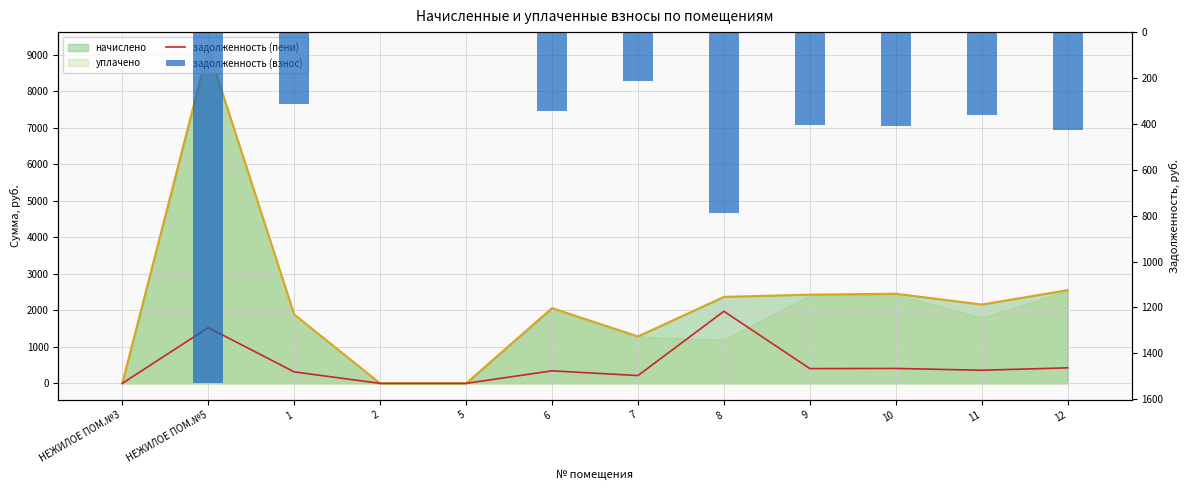

Where does the задолженность (взнос) series first go above 360?

НЕЖИЛОЕ ПОМ.№5